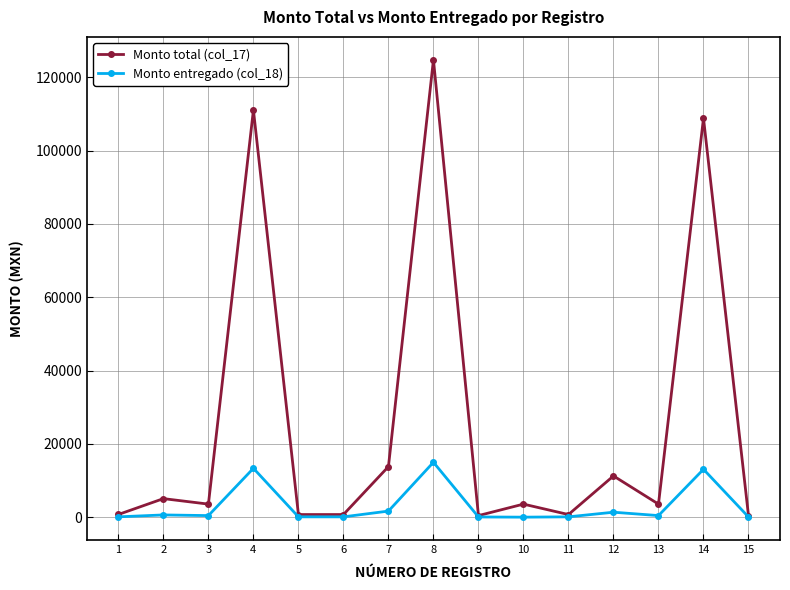

What is the highest value of the Monto entregado (col_18) series?

14976.4